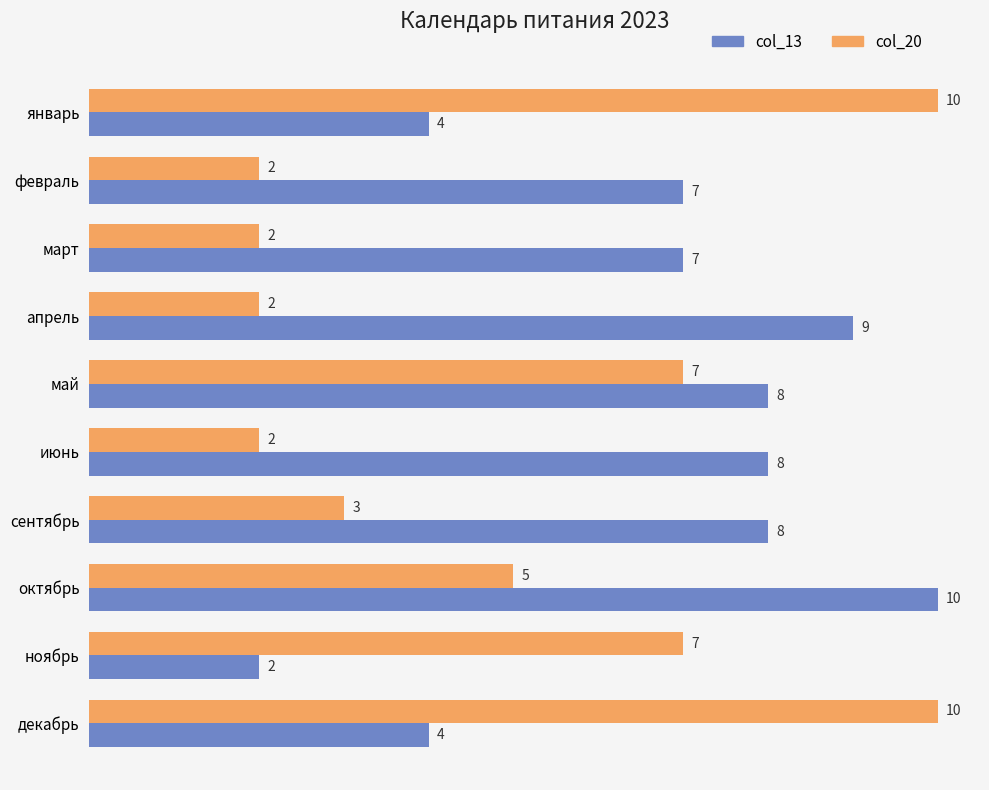

List the series in order of their overall mean, highest first.

col_13, col_20